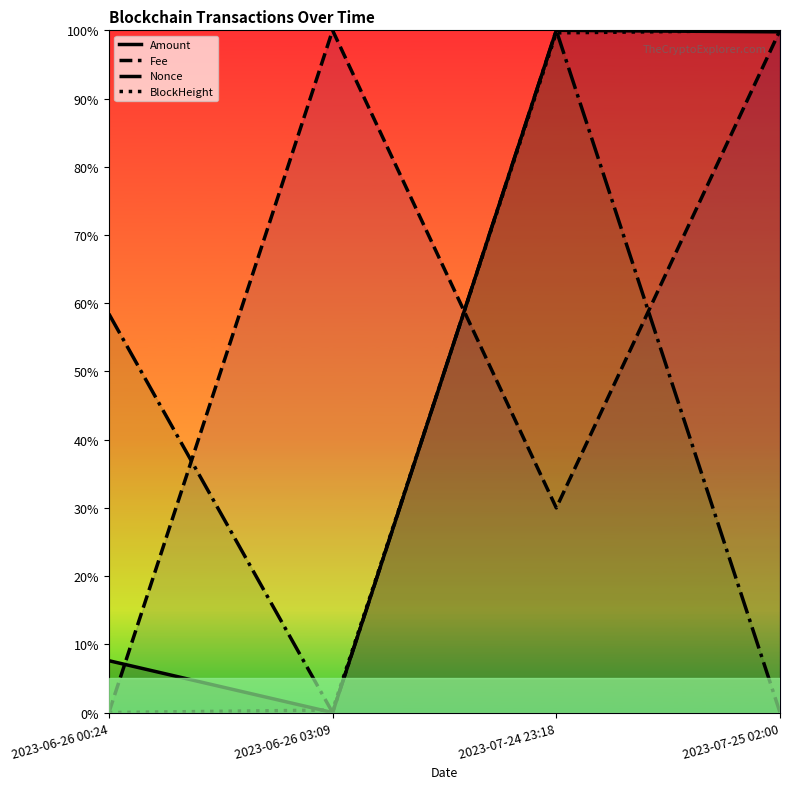

True or false: Amount and Nonce cross at least once.

False